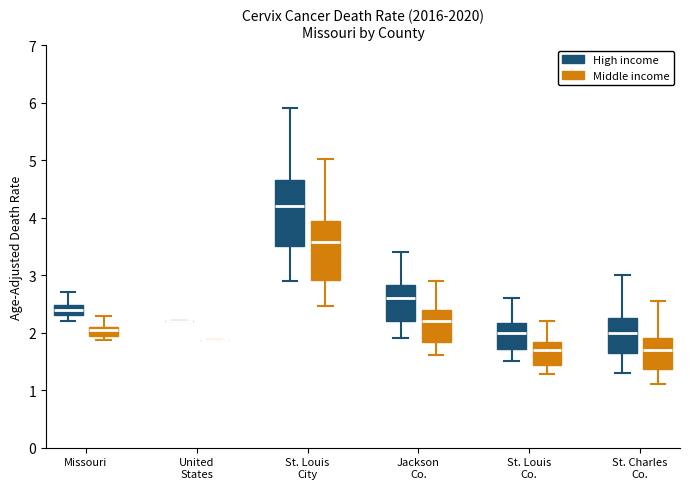

Reading left to right, transcribe this box plot: for each box, give where its median line is, the range the box spans, and where its two whiskers end, as read against the y-axis. The values are not printed on the chart, so give them approximately, as read against the axis.

Missouri (High income): median 2.4, box 2.3 to 2.5, whiskers 2.2 to 2.7
Missouri (Middle income): median 2.0, box 1.9 to 2.1, whiskers 1.9 (just below the box's lower edge) to 2.3
United States (High income): box collapsed to a line at 2.2, whiskers 2.2 to 2.2
United States (Middle income): box collapsed to a line at 1.9, whiskers 1.9 to 1.9
St. Louis City (High income): median 4.2, box 3.5 to 4.7, whiskers 2.9 to 5.9
St. Louis City (Middle income): median 3.6, box 2.9 to 3.9, whiskers 2.5 to 5.0
Jackson Co. (High income): median 2.6, box 2.2 to 2.8, whiskers 1.9 to 3.4
Jackson Co. (Middle income): median 2.2, box 1.8 to 2.4, whiskers 1.6 to 2.9
St. Louis Co. (High income): median 2.0, box 1.7 to 2.2, whiskers 1.5 to 2.6
St. Louis Co. (Middle income): median 1.7, box 1.4 to 1.8, whiskers 1.3 to 2.2
St. Charles Co. (High income): median 2.0, box 1.6 to 2.3, whiskers 1.3 to 3.0
St. Charles Co. (Middle income): median 1.7, box 1.4 to 1.9, whiskers 1.1 to 2.6